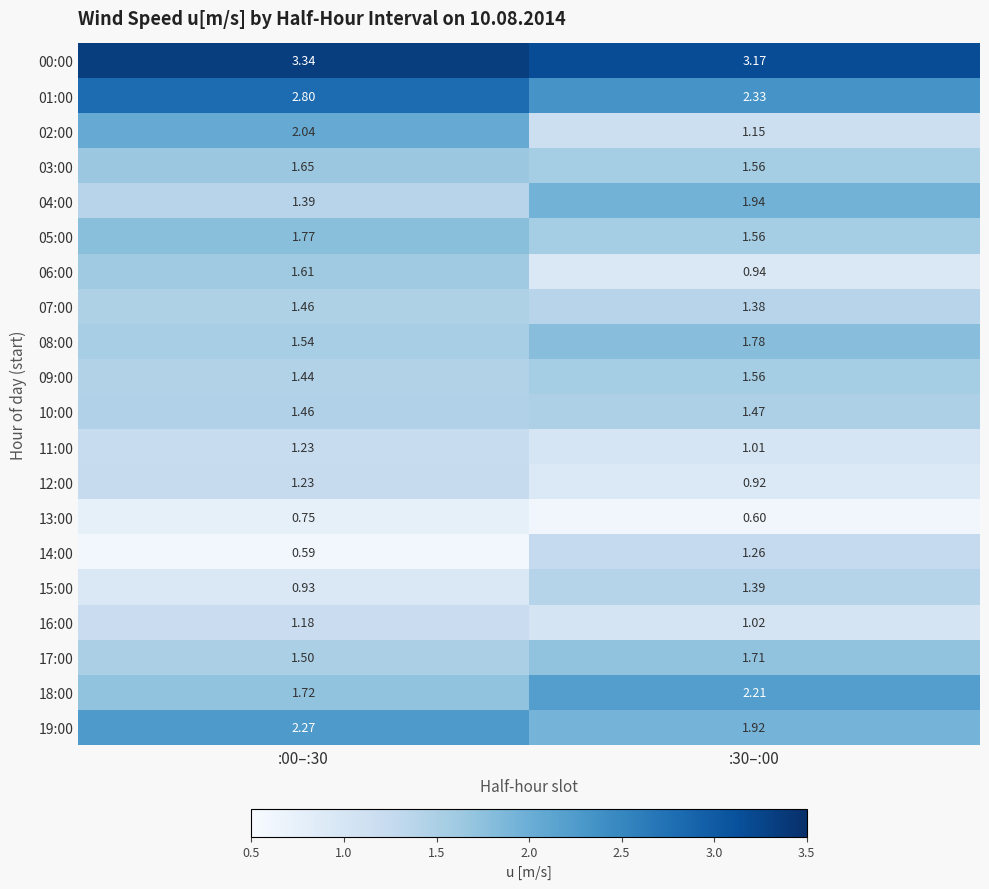

Is the value of 05:00 at :00–:30 greater than the value of 08:00 at :00–:30?

Yes